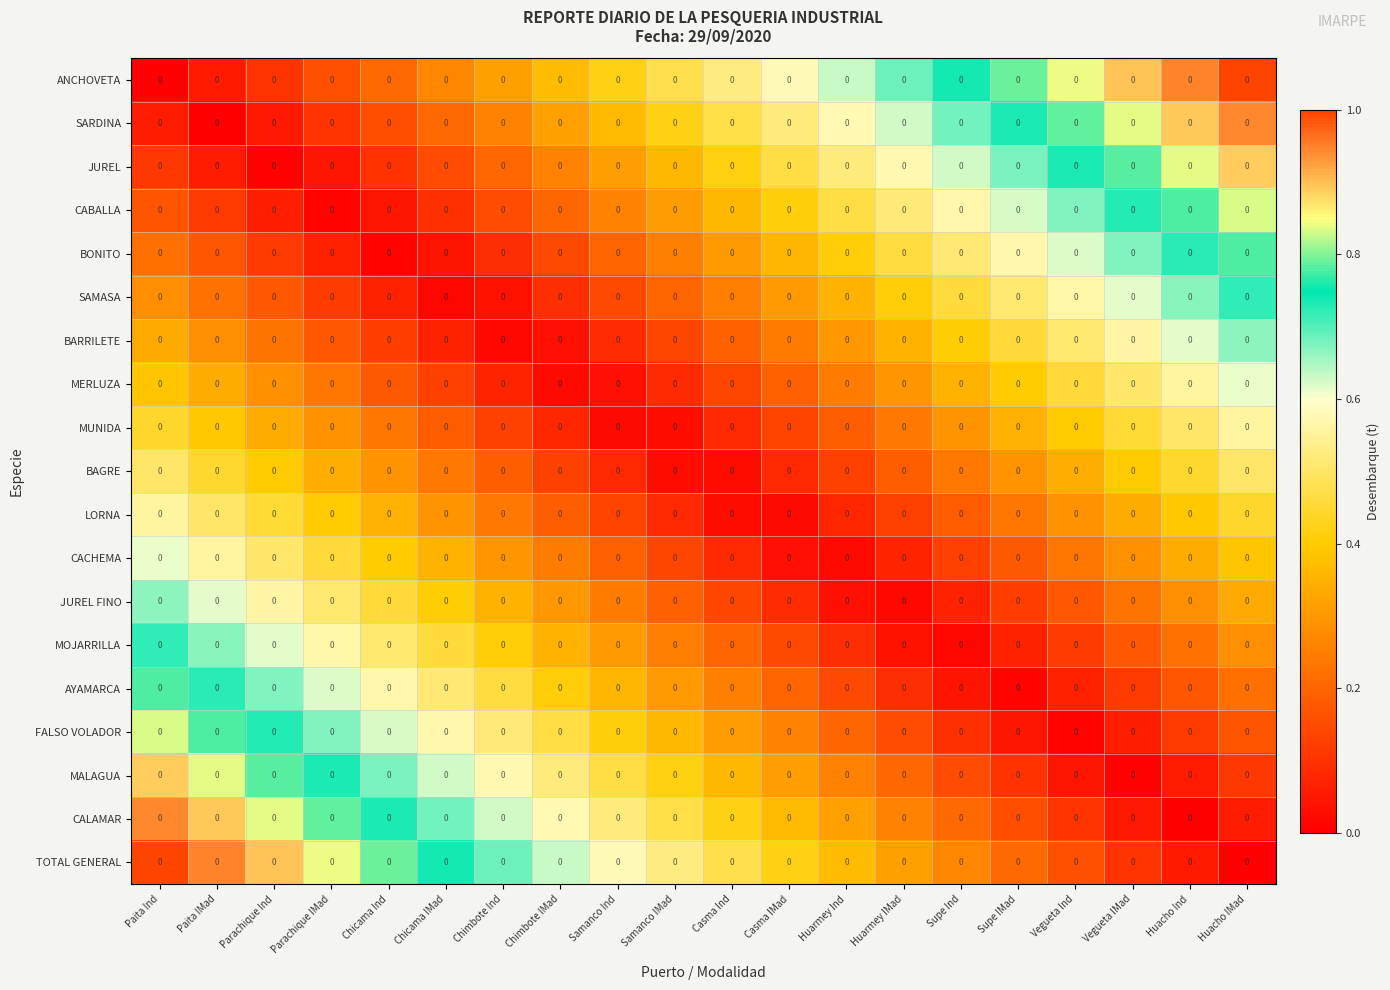

What is the approximate value of ANCHOVETA at Huarmey Ind?

0.6